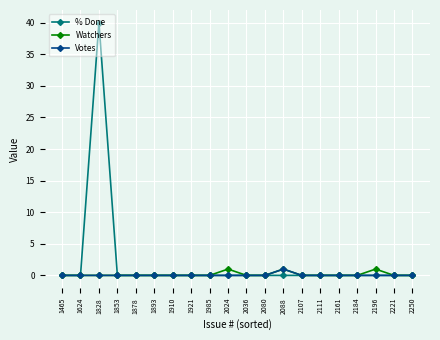

Which series has the largest total across all categories?

% Done